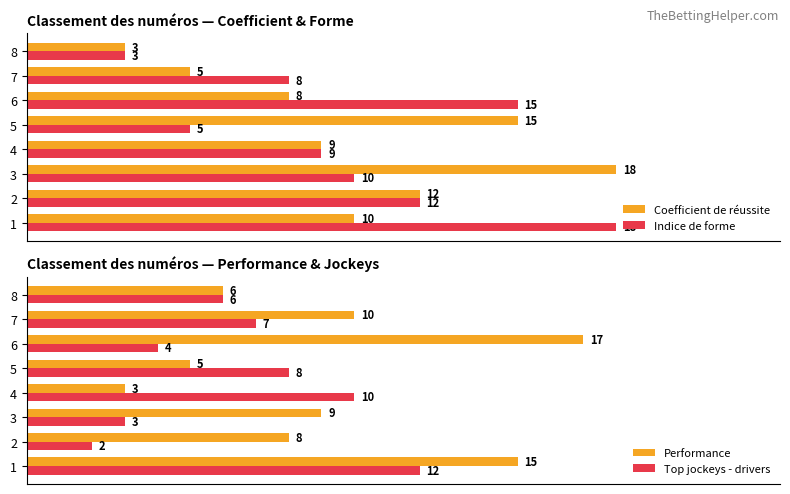

What is the minimum value shown in the chart?

2